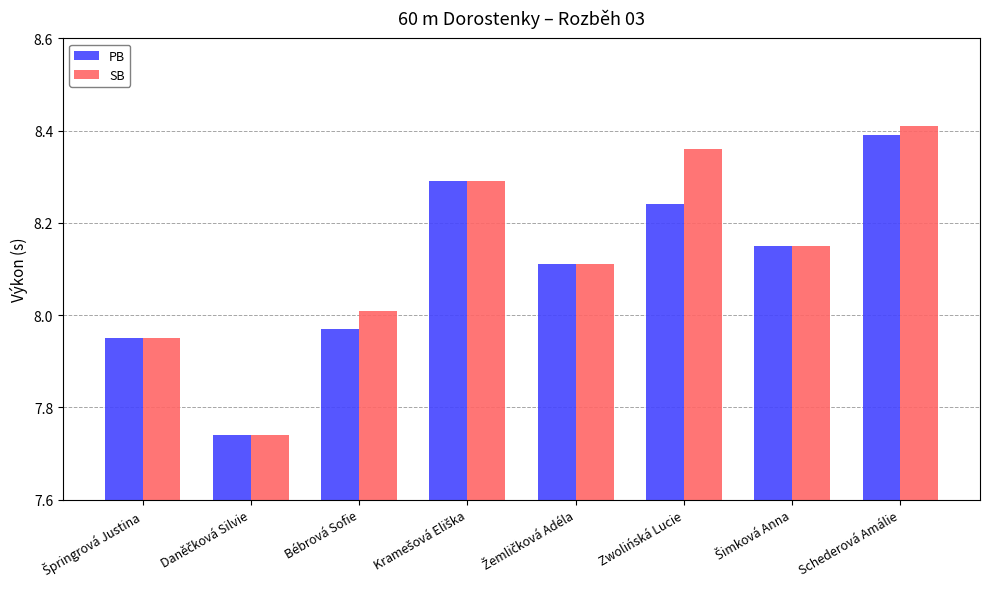

Which series has the widest spread of values?

SB